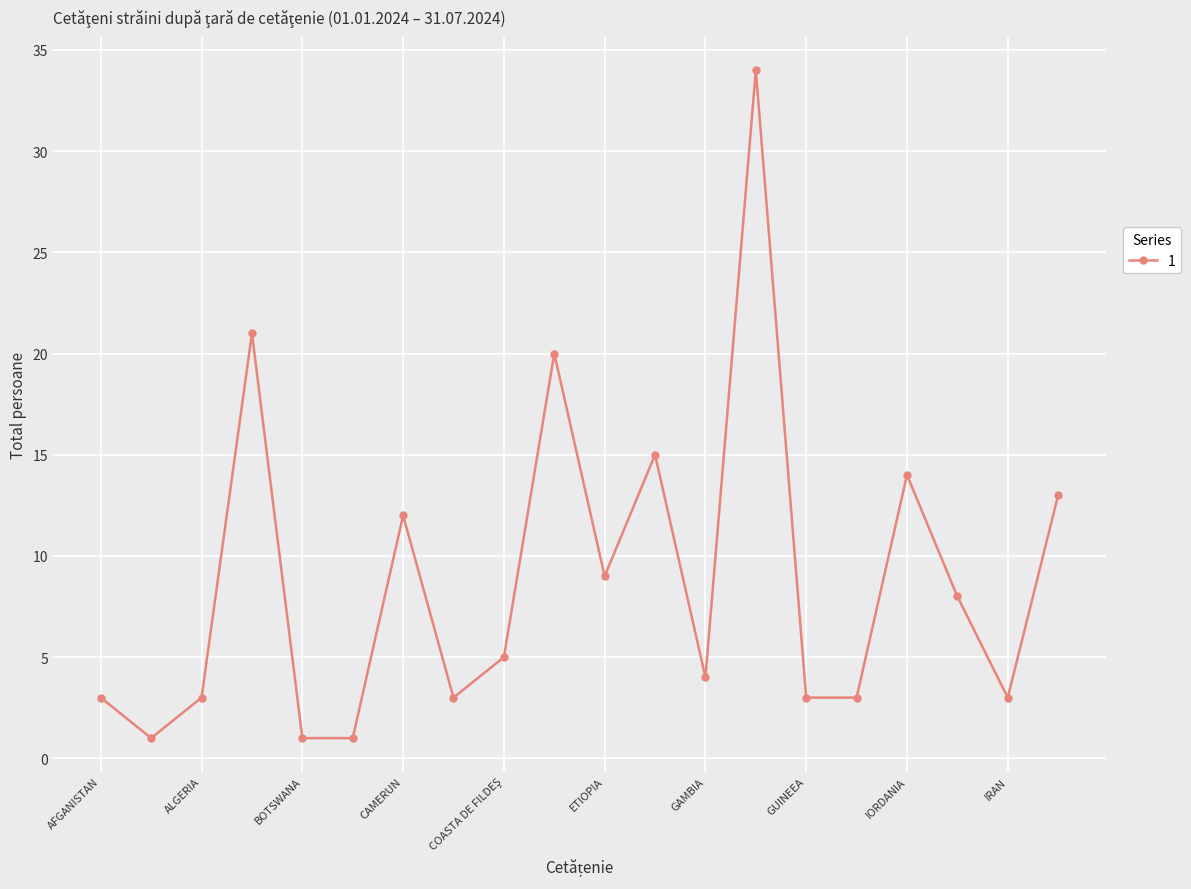

True or false: the data has more than 0 interior local peaks.

True